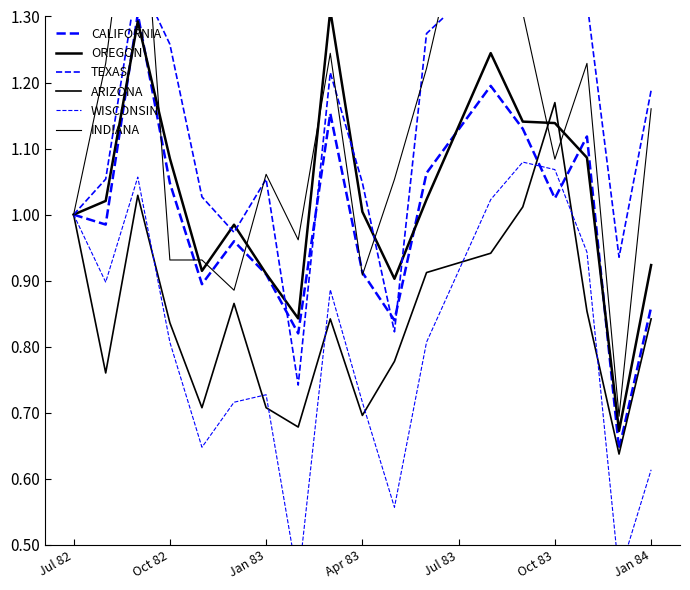

Which series has the widest spread of values?

INDIANA